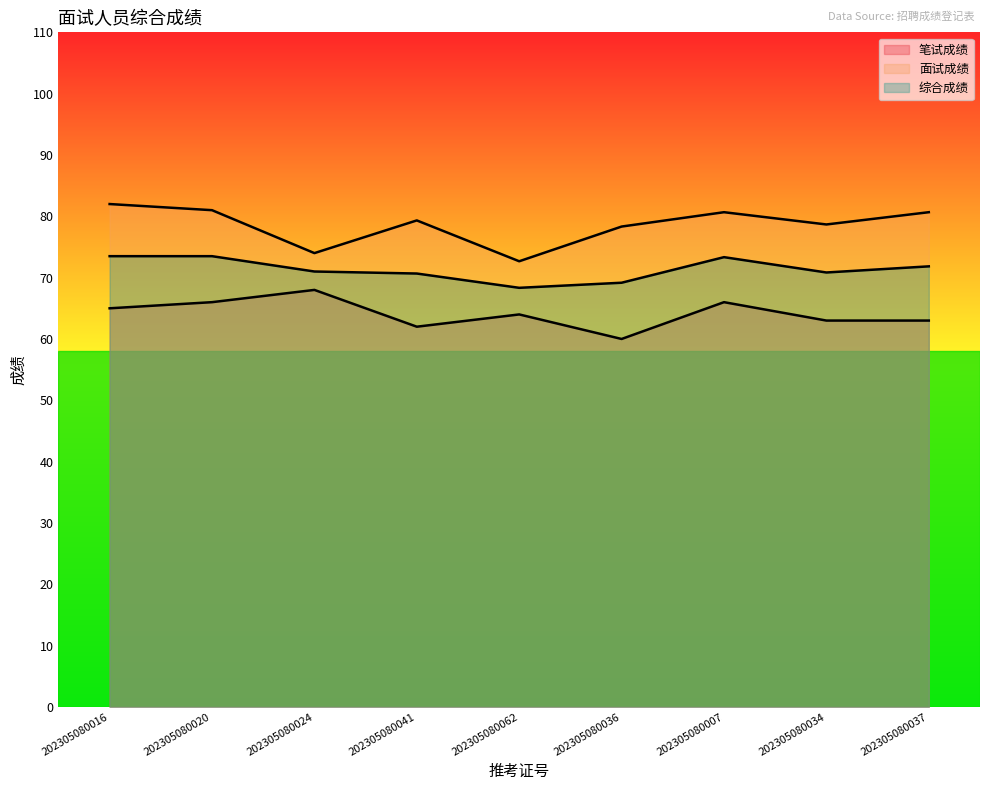

What is the total value across all series at 202305080037?

215.5